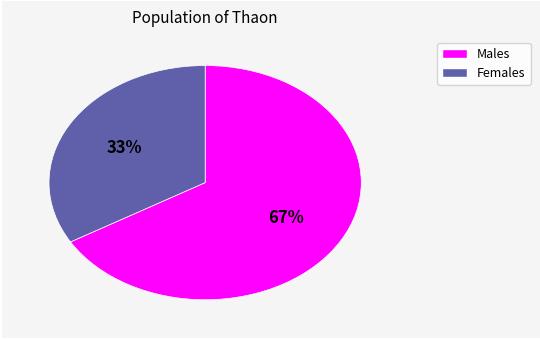

To the nearest percent, what is the average slice percentage?

50%